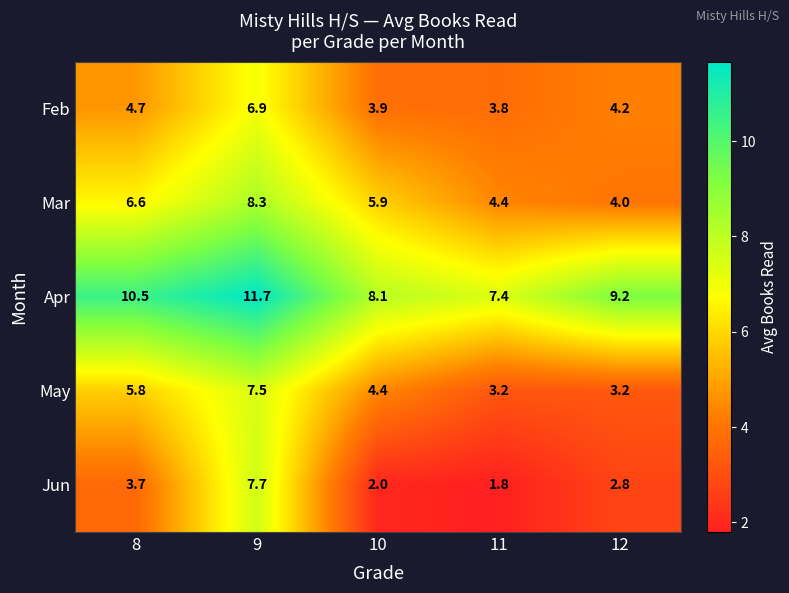

Rank the series at 8 from lowest to highest value.

Jun, Feb, May, Mar, Apr